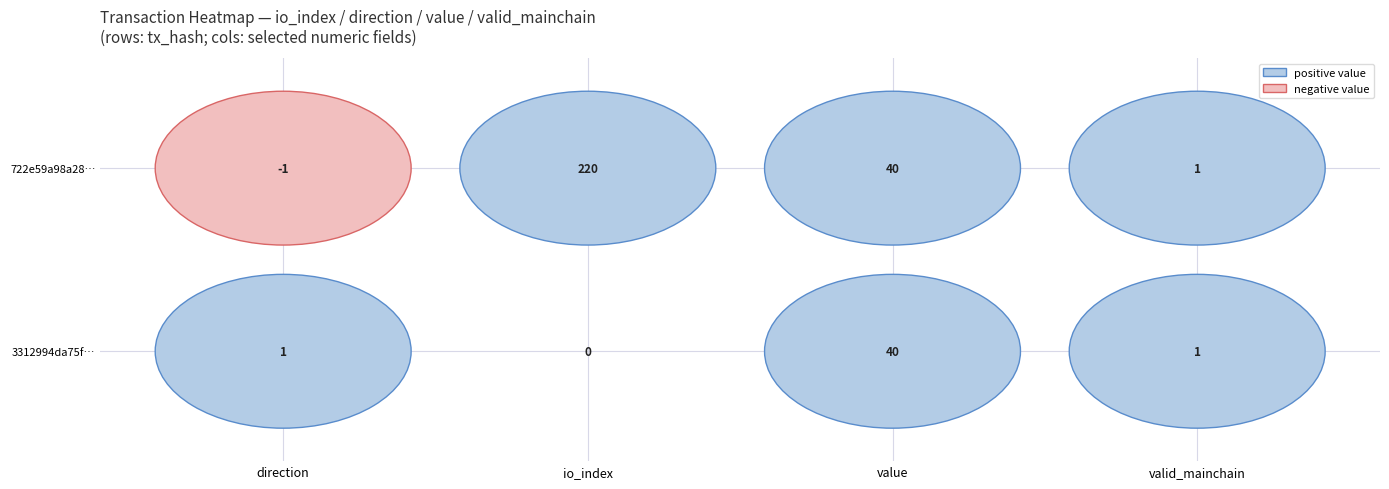

What is the difference between the maximum and second lowest values in the 722e59a98a286f364b01caf89eb24efaf1a8711 series?

219.0